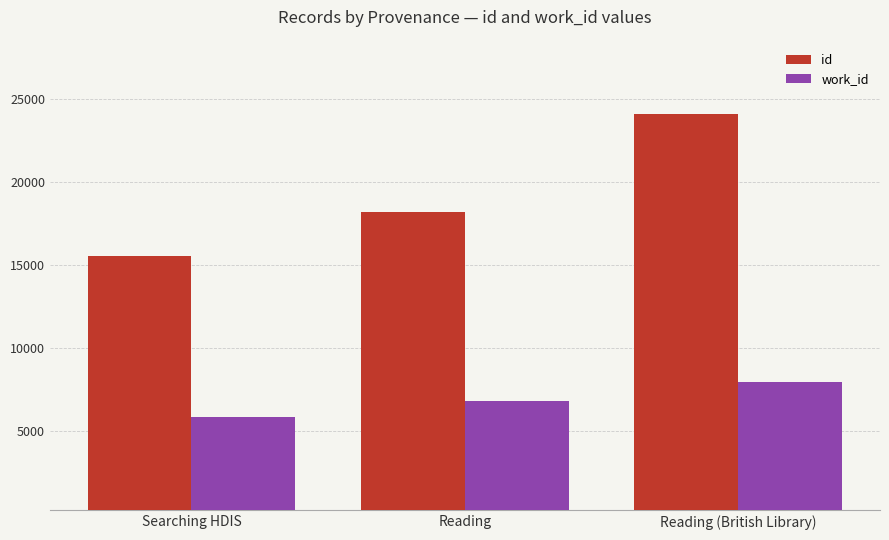

What position from the left is Reading (British Library)?

3